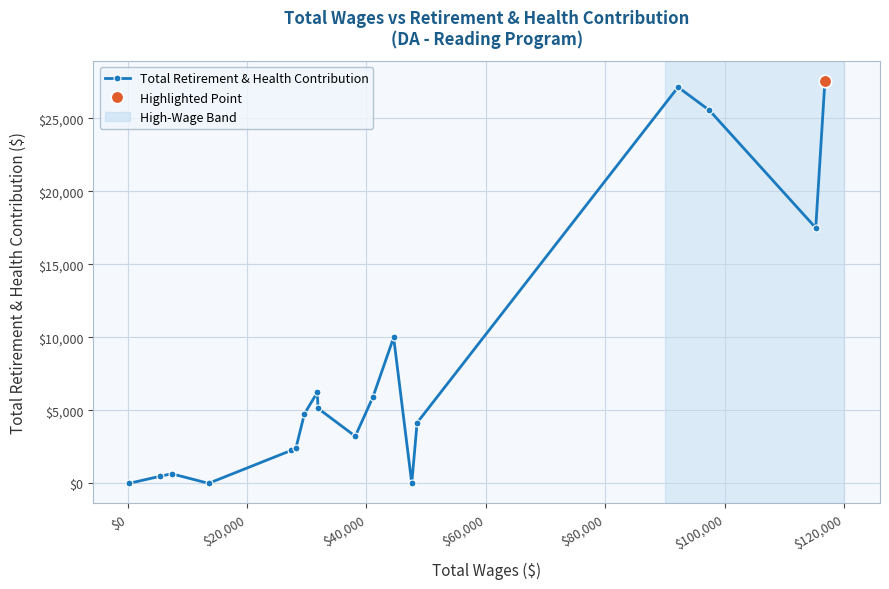

True or false: Total Retirement & Health Contribution has more than 2 points higher than both neighbors.

True